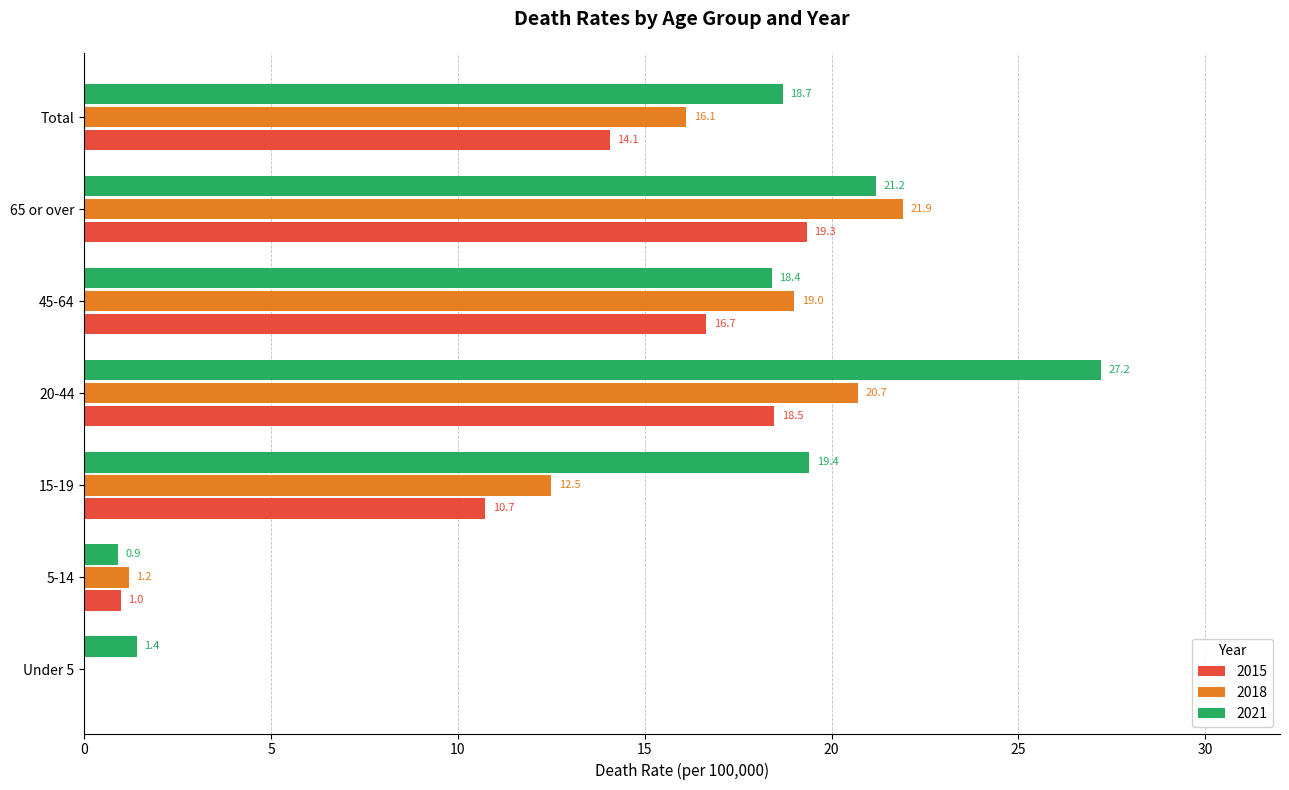

The 2015 series shows 7.8 at Total. True or false?

False